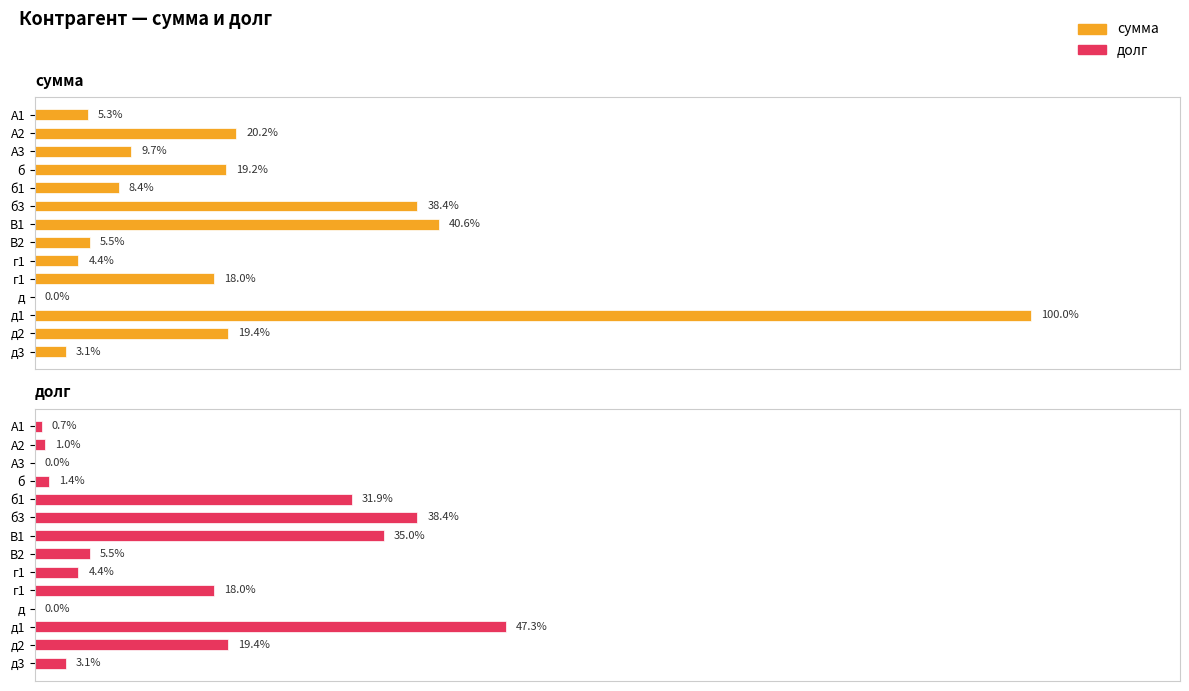

Reading left to right, list all the values displayed in this chart.

сумма: 1000000.0	3790500.0	1813040.0	3602000.0	1574720.0	7204100.0	7612530.0	1039040.0	817200.0	3369600.0	0.0	18754000.0	3640600.0	581832.6
долг: 130576.0	191500.0	0.0	259000.0	5973240.0	7204100.0	6568530.0	1039040.0	817200.0	3369600.0	0.0	8874600.0	3640600.0	581832.6